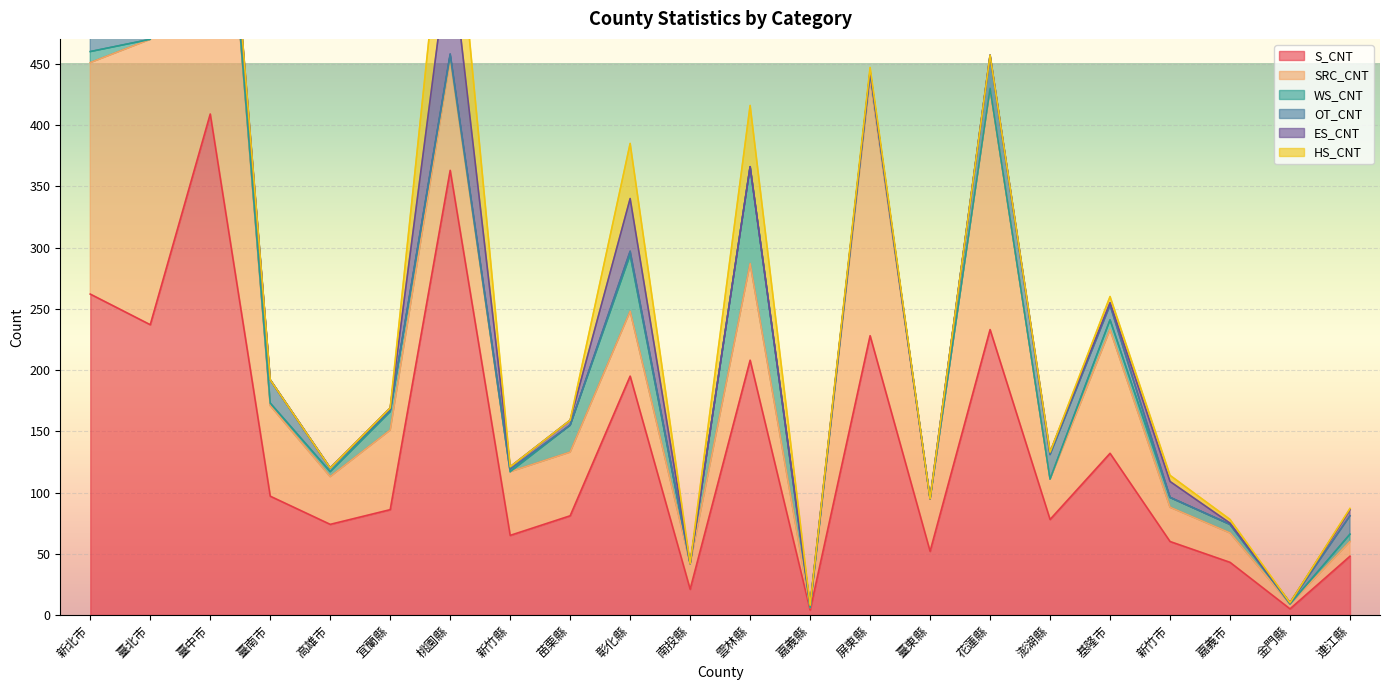

Reading left to right, what are all the values shown in this chart?

S_CNT: 新北市=262	臺北市=237	臺中市=409	臺南市=97	高雄市=74	宜蘭縣=86	桃園縣=363	新竹縣=65	苗栗縣=81	彰化縣=195	南投縣=21	雲林縣=208	嘉義縣=4	屏東縣=228	臺東縣=52	花蓮縣=233	澎湖縣=78	基隆市=132	新竹市=60	嘉義市=43	金門縣=5	連江縣=48
SRC_CNT: 新北市=189	臺北市=233	臺中市=364	臺南市=74	高雄市=39	宜蘭縣=65	桃園縣=91	新竹縣=52	苗栗縣=52	彰化縣=53	南投縣=21	雲林縣=79	嘉義縣=2	屏東縣=210	臺東縣=43	花蓮縣=197	澎湖縣=33	基隆市=101	新竹市=28	嘉義市=24	金門縣=4	連江縣=12
WS_CNT: 新北市=9	臺北市=0	臺中市=2	臺南市=2	高雄市=4	宜蘭縣=15	桃園縣=3	新竹縣=0	苗栗縣=22	彰化縣=46	南投縣=0	雲林縣=79	嘉義縣=0	屏東縣=5	臺東縣=0	花蓮縣=0	澎湖縣=0	基隆市=8	新竹市=8	嘉義市=7	金門縣=0	連江縣=6
OT_CNT: 新北市=13	臺北市=3	臺中市=13	臺南市=19	高雄市=3	宜蘭縣=1	桃園縣=1	新竹縣=2	苗栗縣=0	彰化縣=3	南投縣=0	雲林縣=0	嘉義縣=2	屏東縣=0	臺東縣=0	花蓮縣=27	澎湖縣=20	基隆市=12	新竹市=0	嘉義市=0	金門縣=1	連江縣=15
ES_CNT: 新北市=7	臺北市=1	臺中市=5	臺南市=0	高雄市=0	宜蘭縣=2	桃園縣=89	新竹縣=2	苗栗縣=4	彰化縣=43	南投縣=0	雲林縣=0	嘉義縣=0	屏東縣=1	臺東縣=0	花蓮縣=0	澎湖縣=2	基隆市=2	新竹市=13	嘉義市=1	金門縣=0	連江縣=5
HS_CNT: 新北市=12	臺北市=0	臺中市=0	臺南市=0	高雄市=0	宜蘭縣=0	桃園縣=89	新竹縣=0	苗栗縣=0	彰化縣=45	南投縣=0	雲林縣=50	嘉義縣=0	屏東縣=3	臺東縣=0	花蓮縣=0	澎湖縣=0	基隆市=5	新竹市=5	嘉義市=3	金門縣=0	連江縣=1